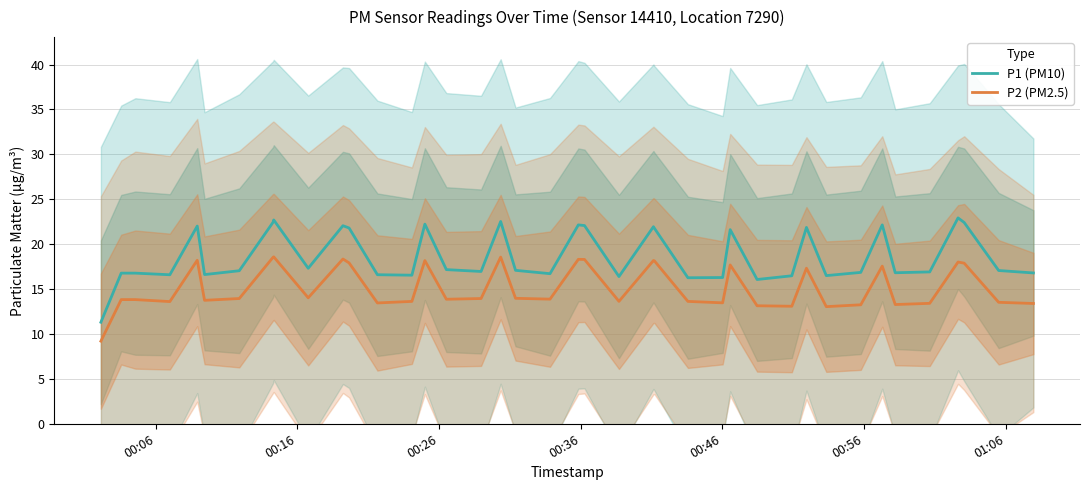

What is the lowest value of the P1 (PM10) series?

11.3